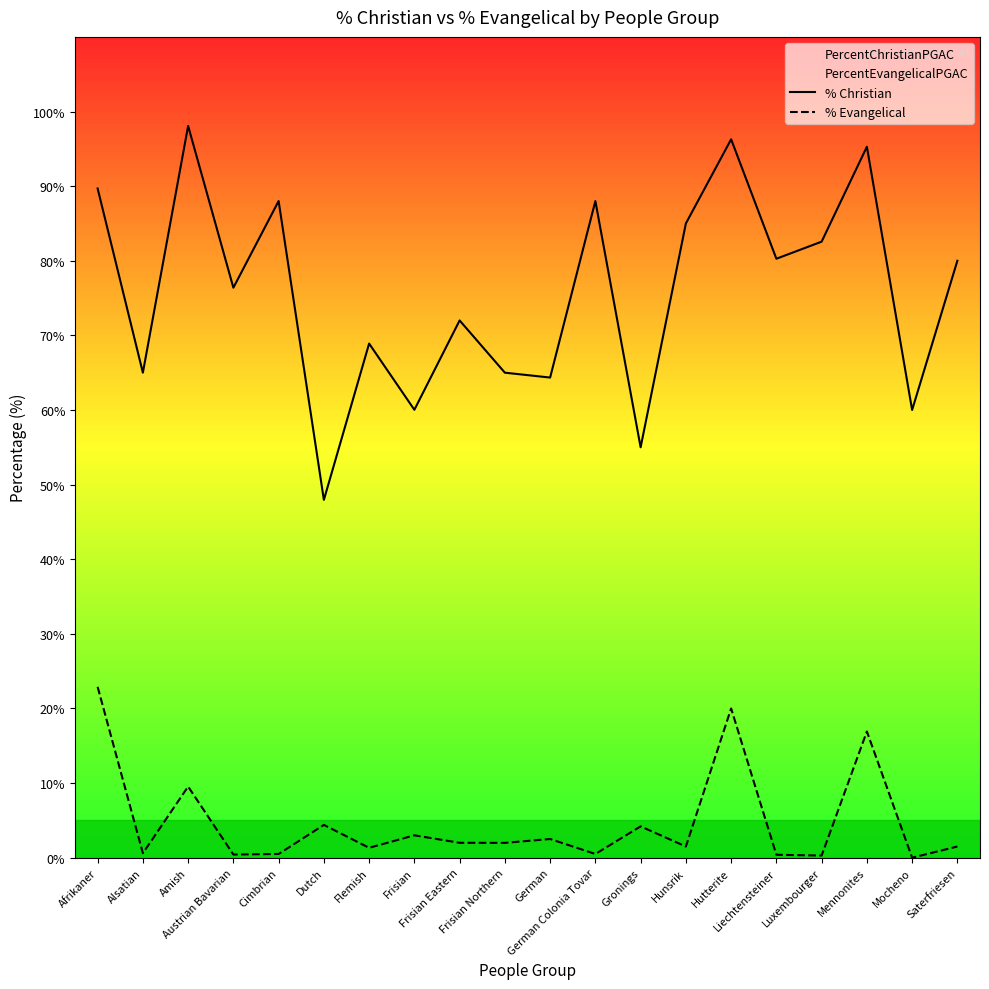

Rank the series by their maximum value, from highest to lowest.

% Christian, % Evangelical